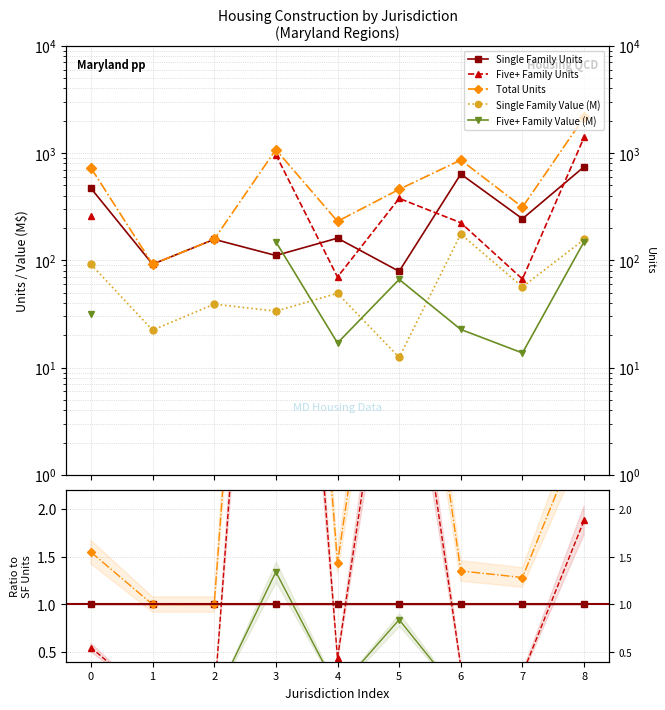

How many categories are shown in the chart?

9